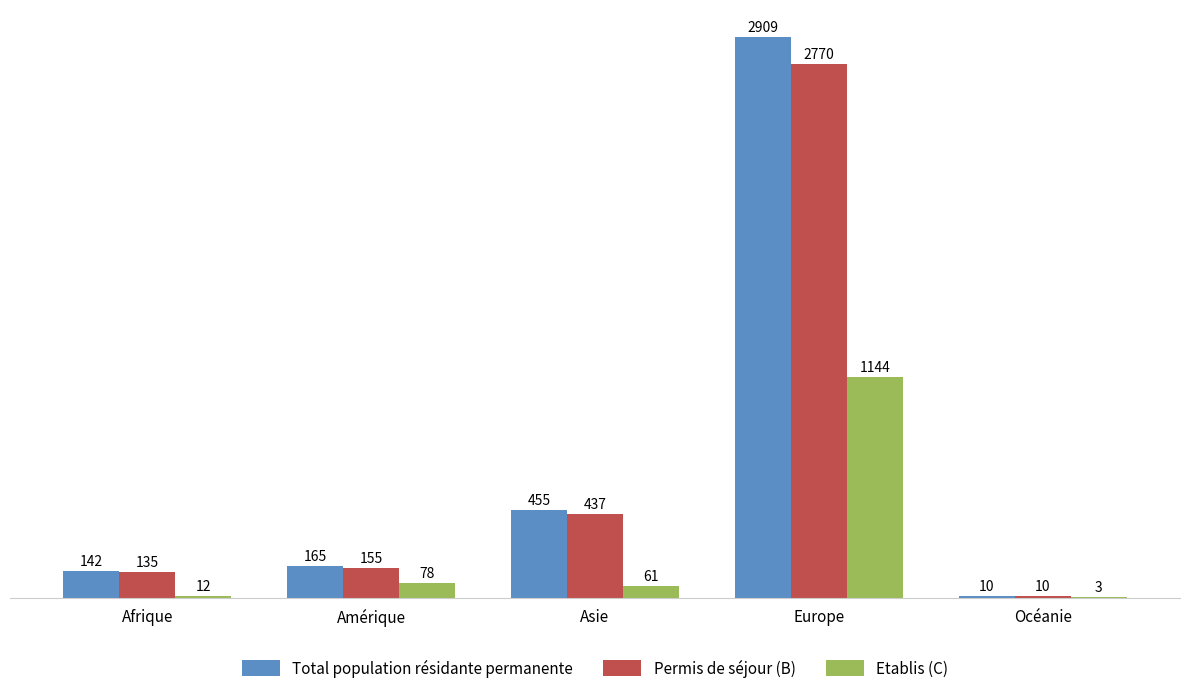

What is the total value across all series at Europe?

6823